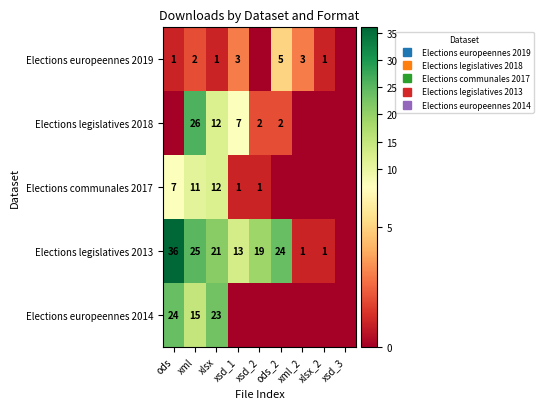

Is it true that Elections legislatives 2018 equals 2 at ods_2?

True